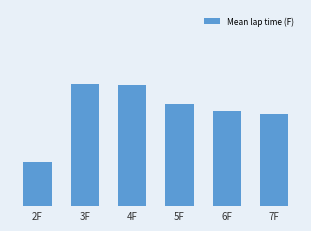

What is the greatest value displayed?

12.8